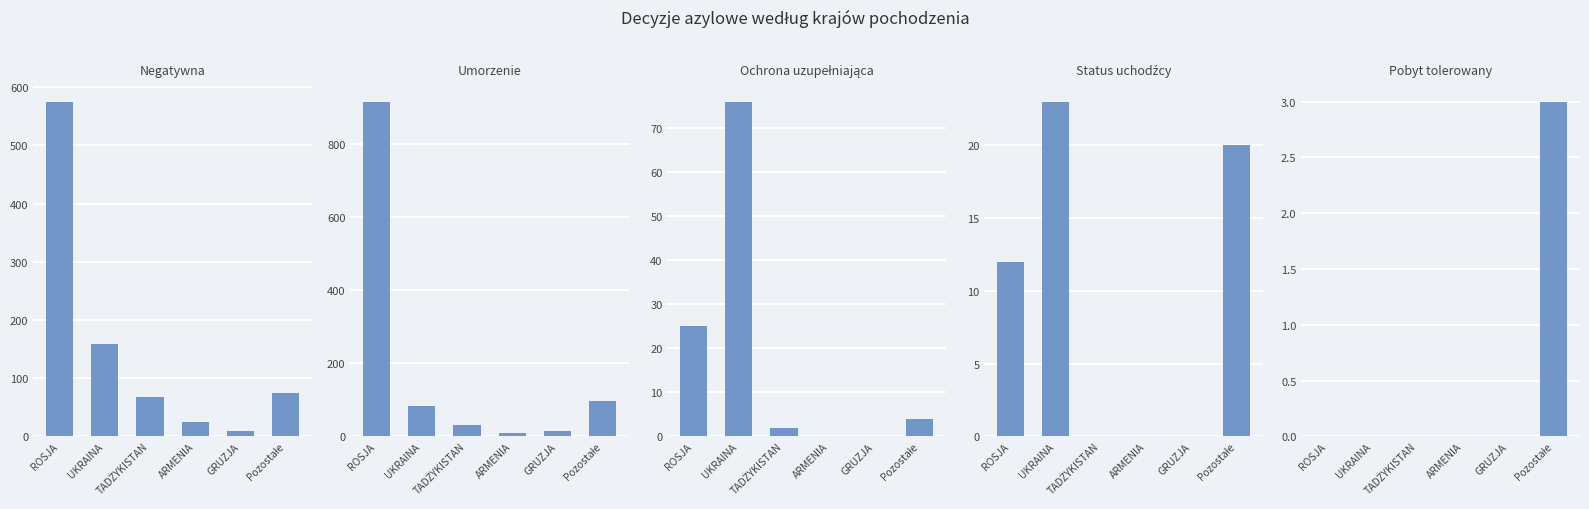

What is the sum of the Negatywna values at ARMENIA and UKRAINA?

183